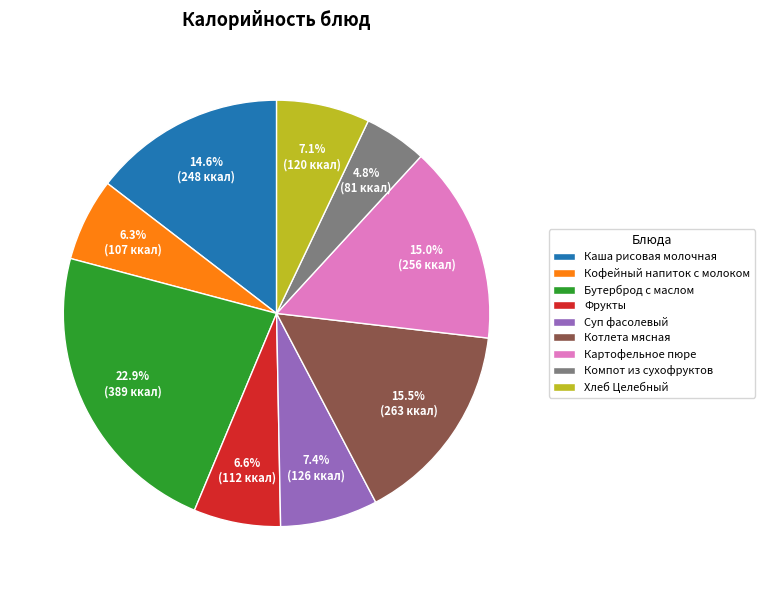

Approximately how many times larger is the value at Суп фасолевый compared to Хлеб Целебный?

1.0